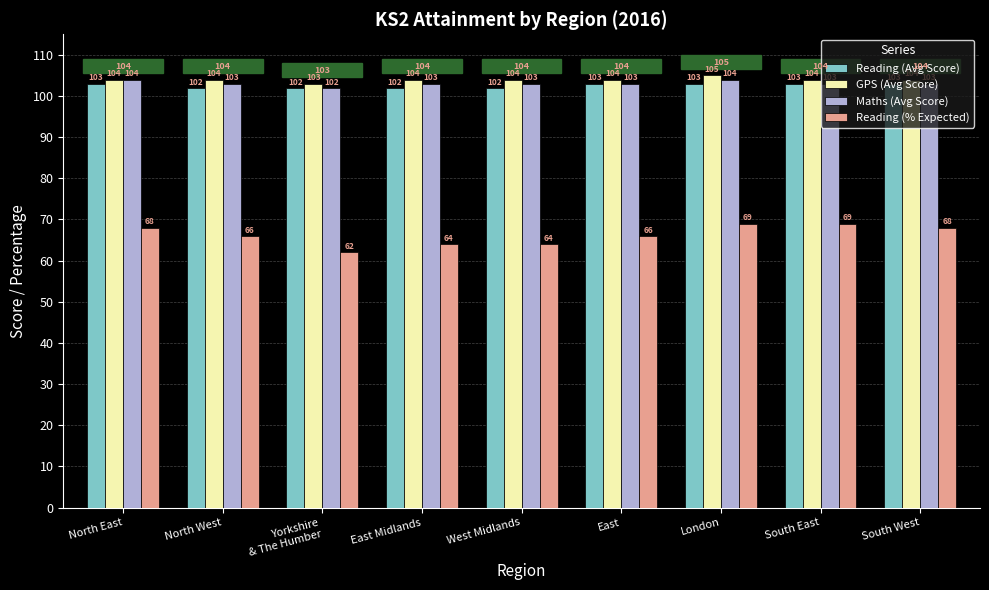

What is the difference between the highest and lowest values at South East?

35